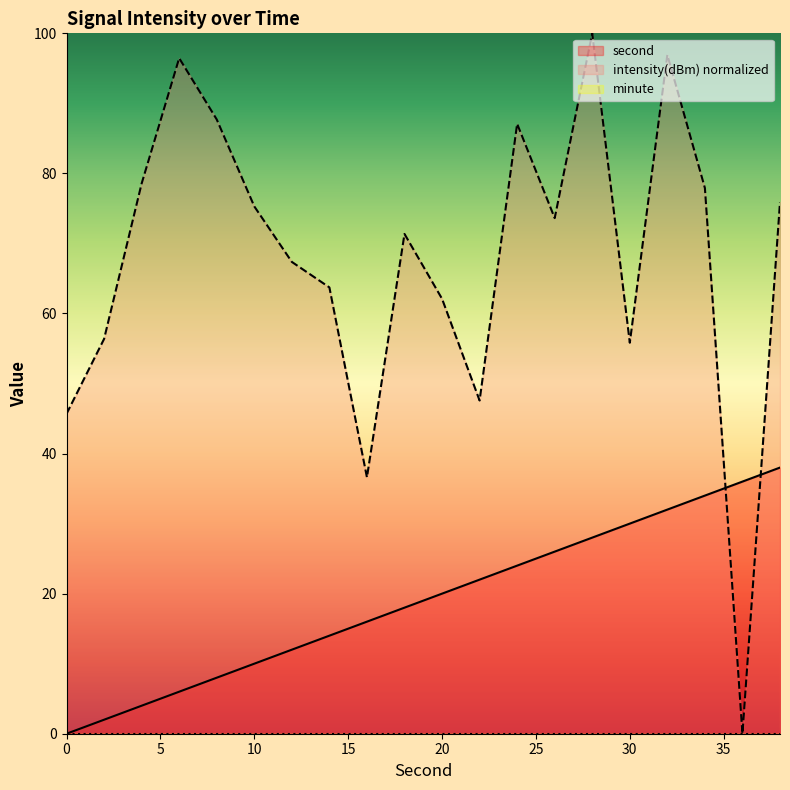

Which label corresponds to the largest value in the chart?

28